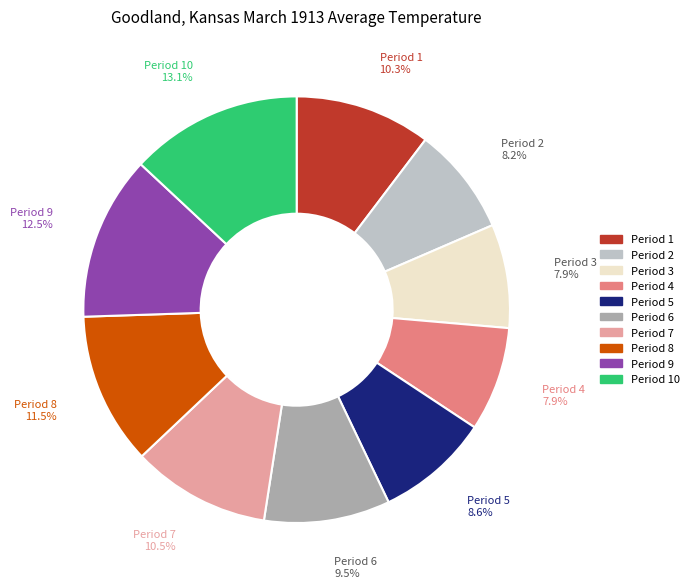

Is there a majority slice in this chart?

No